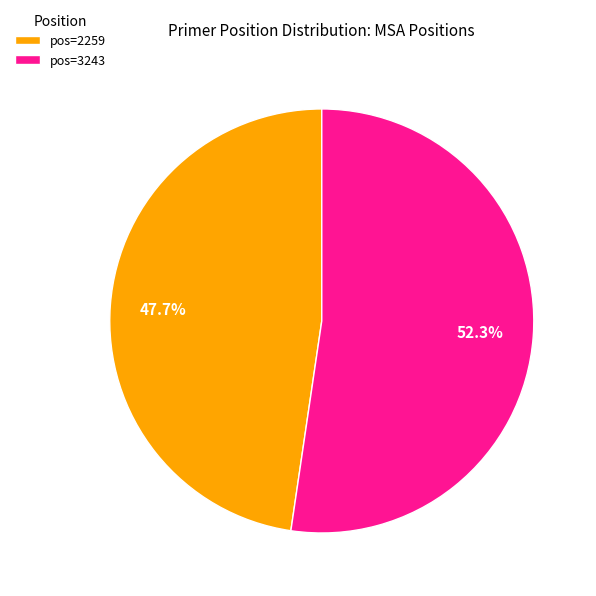

Does pos=2259 represent more than half of the total?

No